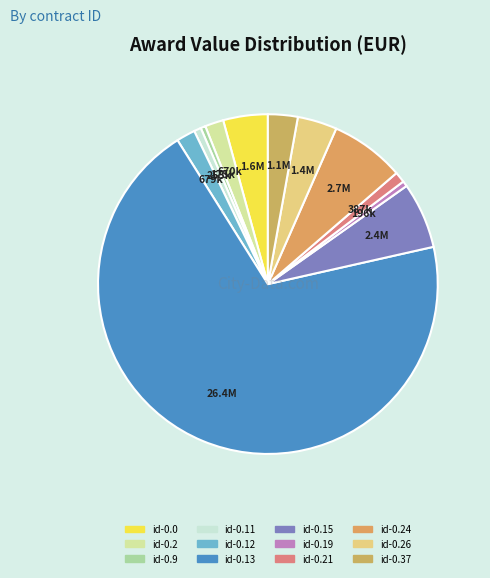

How many slices are in this pie chart?

12